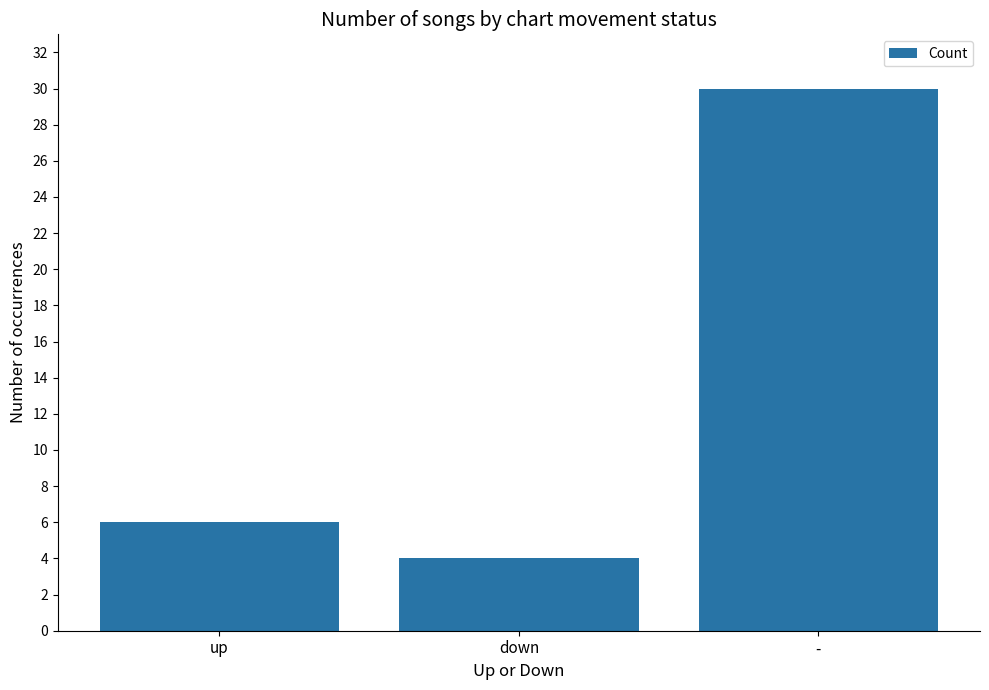

Which category has the highest value across all series?

-